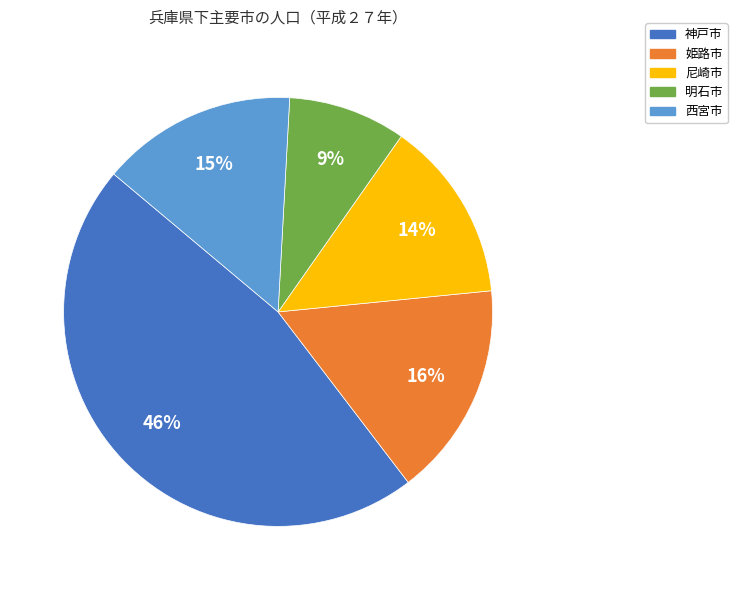

Between 尼崎市 and 姫路市, which is larger?

姫路市